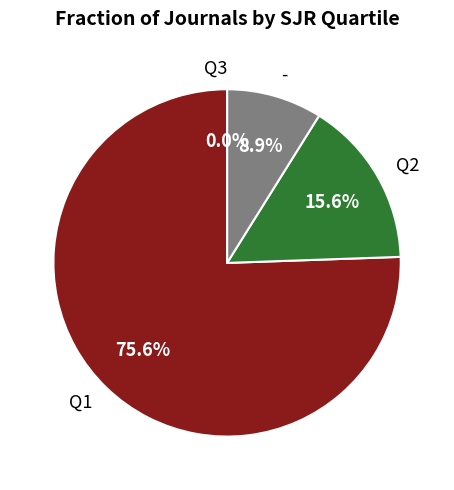

To the nearest percent, what percentage of the pie is Q1?

76%